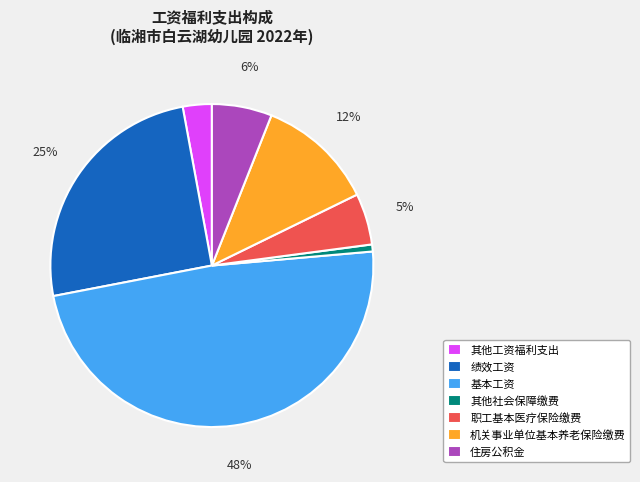

Which has a higher value, 基本工资 or 其他社会保障缴费?

基本工资